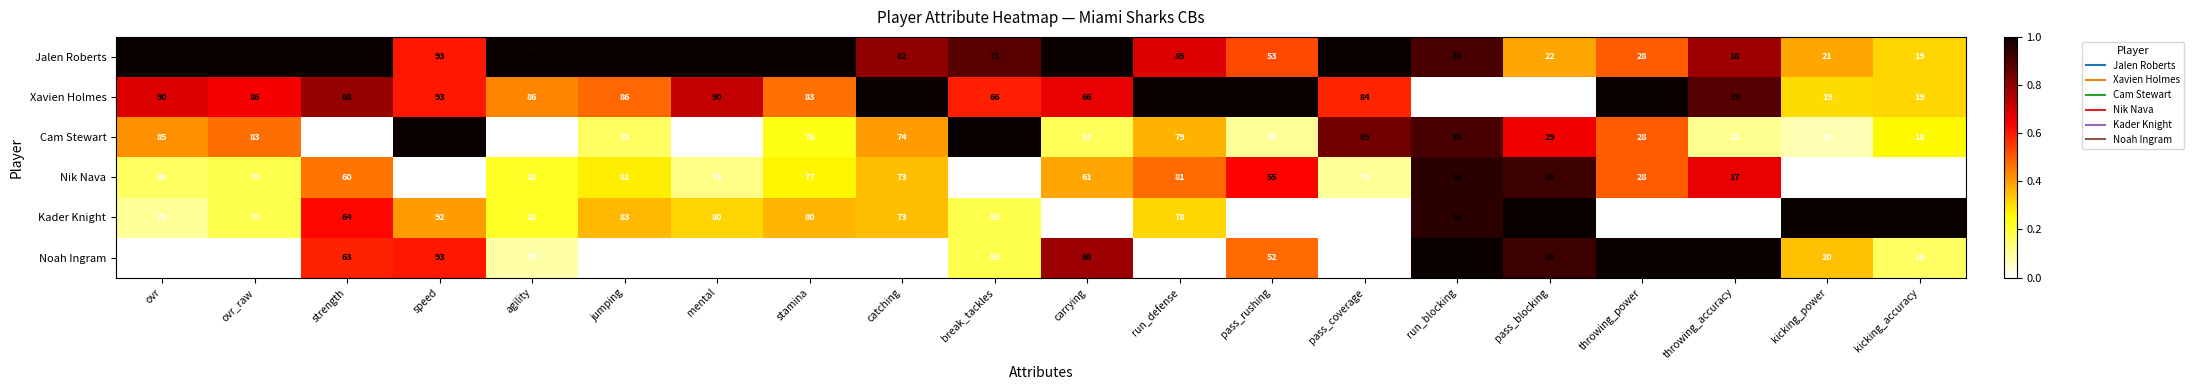

What is the average value of the Cam Stewart series?

58